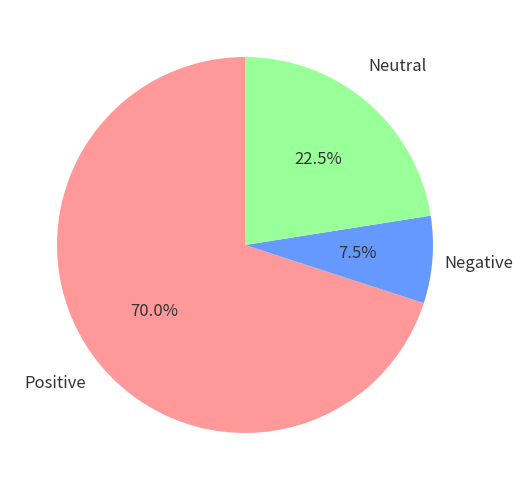

Does any single category account for the majority?

Yes